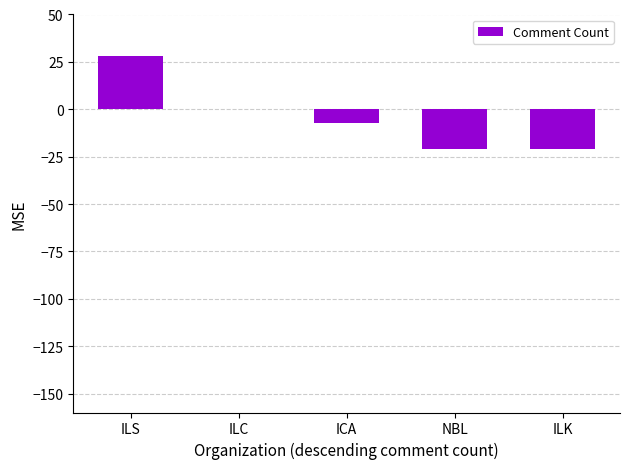

Where does the data first go above -7?

ILS